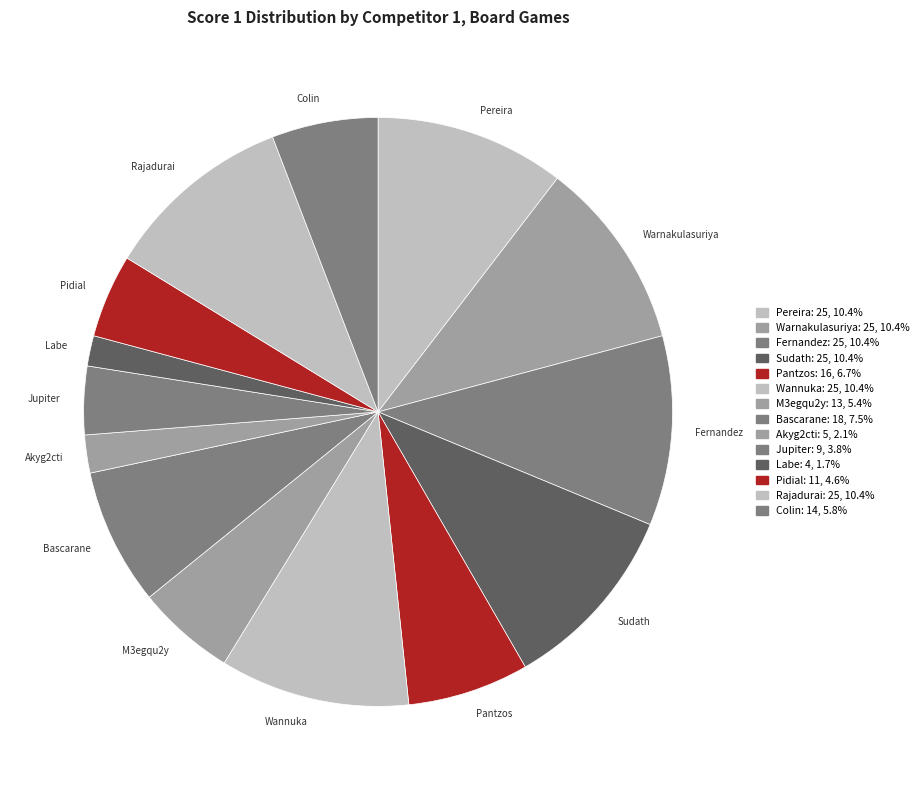

How many slices are in this pie chart?

14